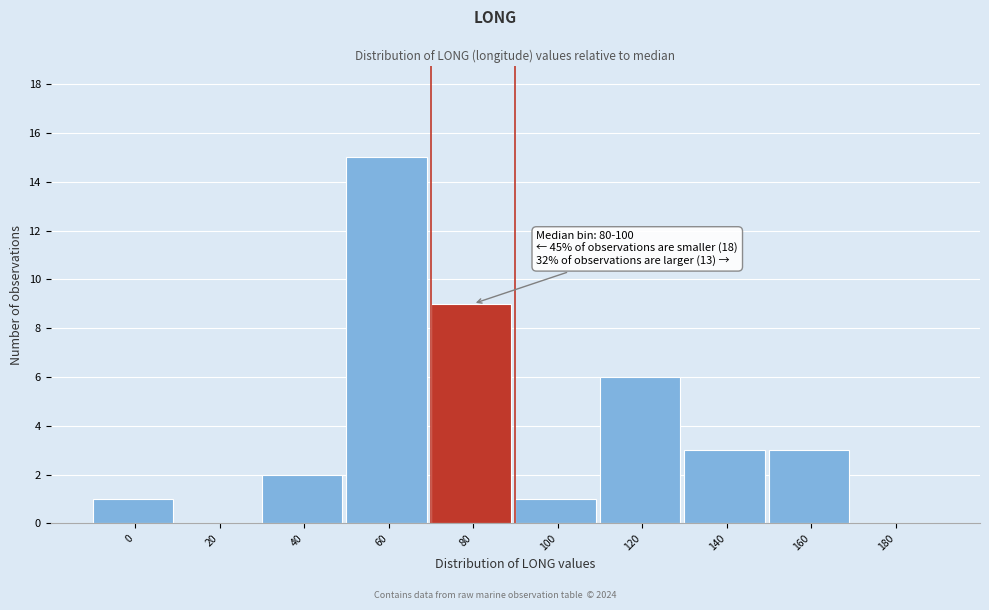

Reading left to right, extract all data points from this chart.

0=1	20=0	40=2	60=15	80=9	100=1	120=6	140=3	160=3	180=0